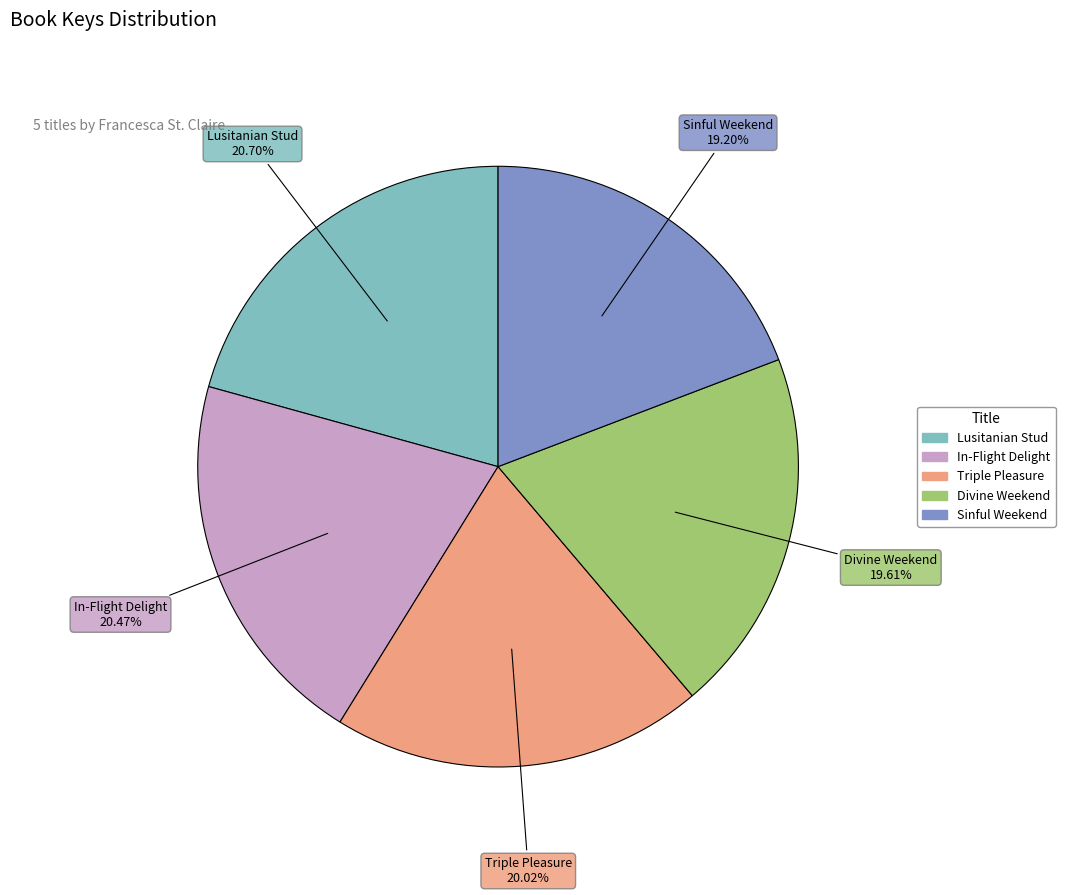

To the nearest percent, what is the difference between the largest and smallest slice percentages?

2%